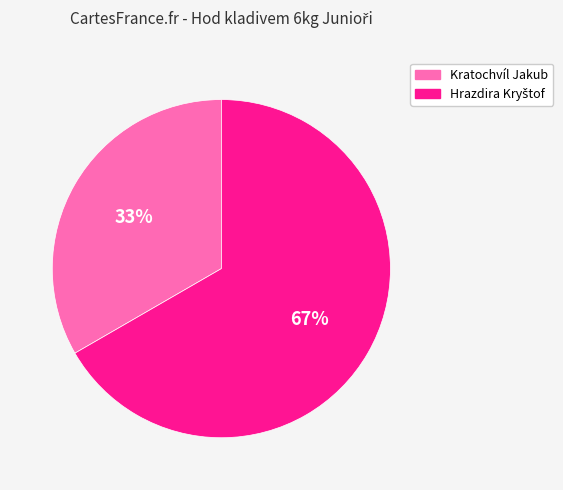

To the nearest percent, what portion does Kratochvíl Jakub represent?

33%